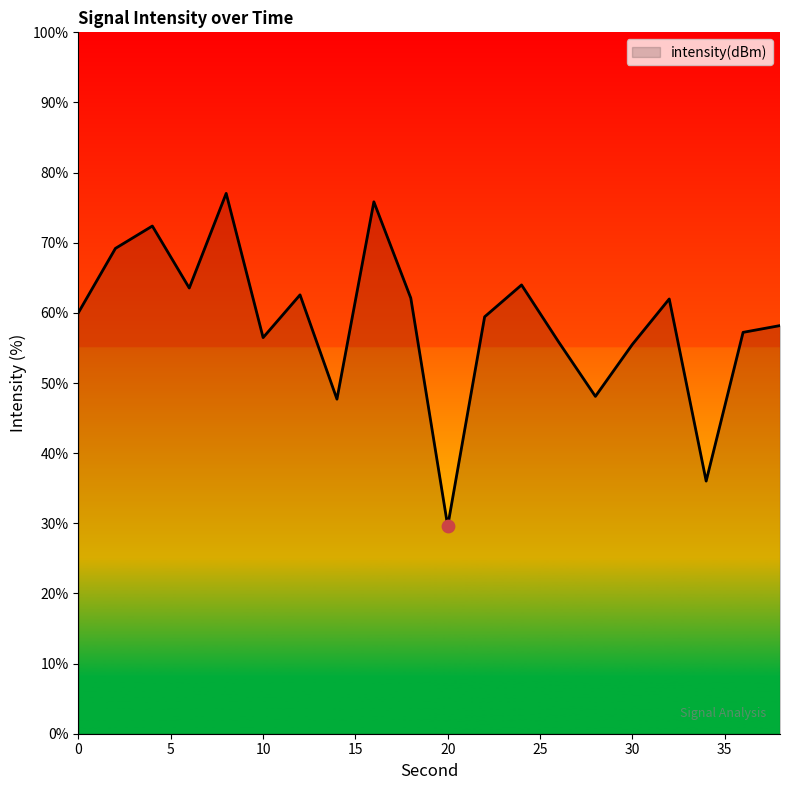

What is the minimum value shown in the chart?

29.6